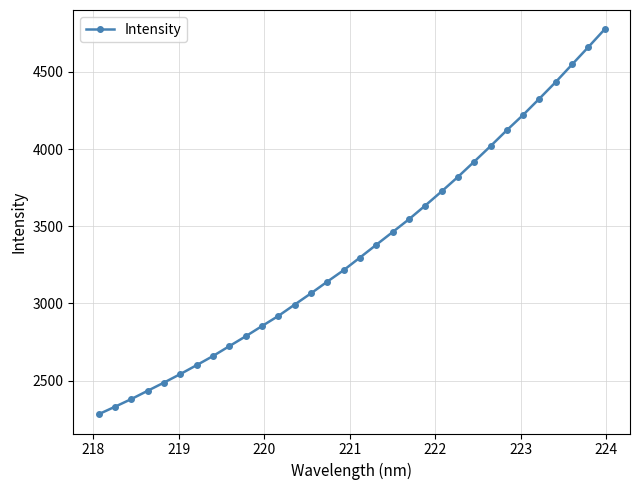

What is the difference between the second highest and minimum values?

2379.4